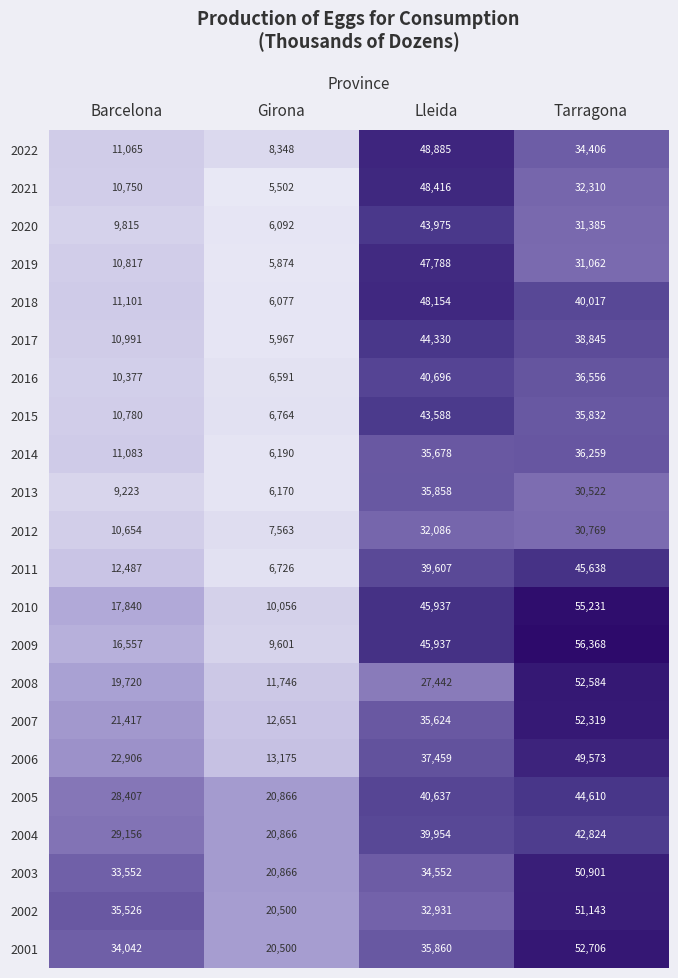

What is the sum of all 2008 values?

111492